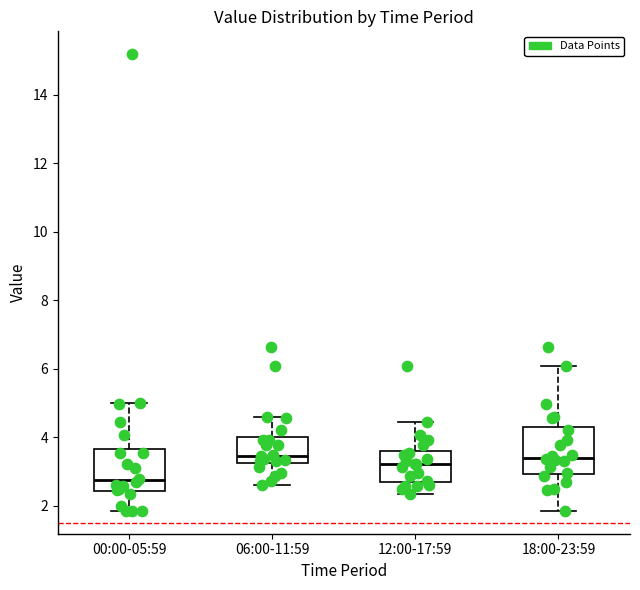

Reading left to right, transcribe this box plot: for each box, give where its median line is, the range the box spans, and where its two whiskers end, as read against the y-axis. The values are not printed on the chart, so give them approximately, as read against the axis.

00:00-05:59: median 2.8, box 2.4 to 3.6, whiskers 1.8 to 5.0
06:00-11:59: median 3.4, box 3.2 to 4.0, whiskers 2.6 to 4.6
12:00-17:59: median 3.2, box 2.6 to 3.6, whiskers 2.4 to 4.4
18:00-23:59: median 3.4, box 3.0 to 4.4, whiskers 1.8 to 6.0